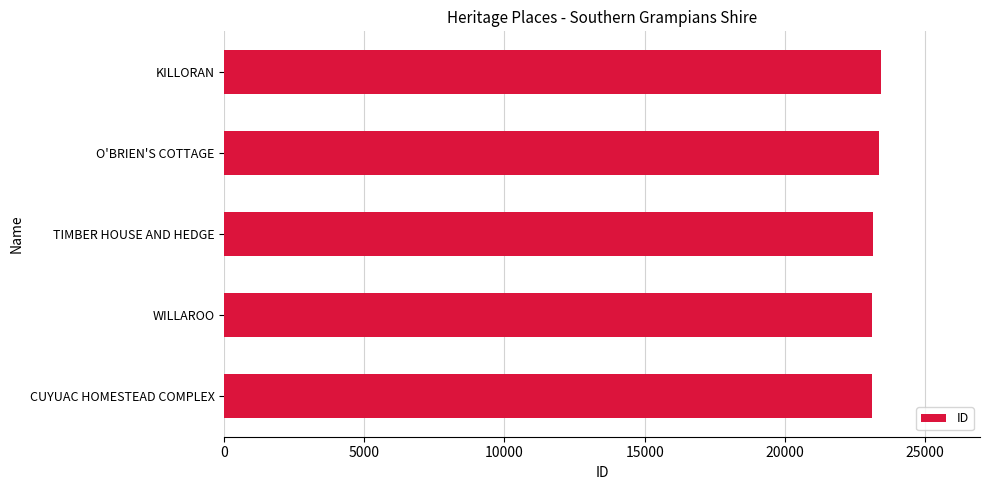

The value at TIMBER HOUSE AND HEDGE is 23153. True or false?

True